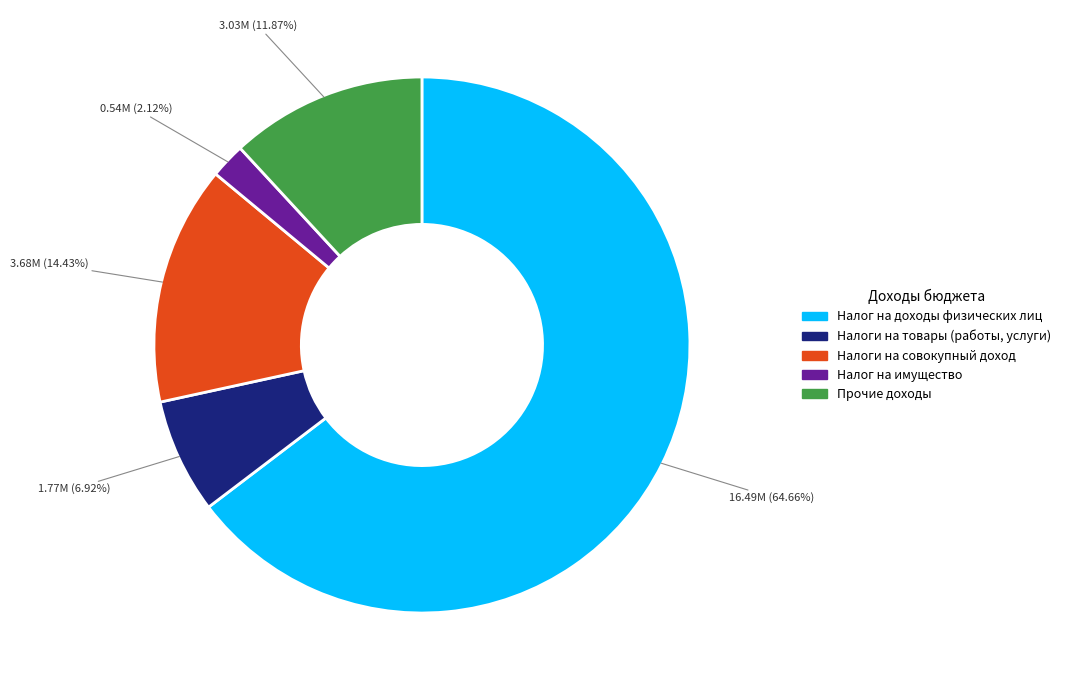

Is Налог на имущество the majority of the pie?

No